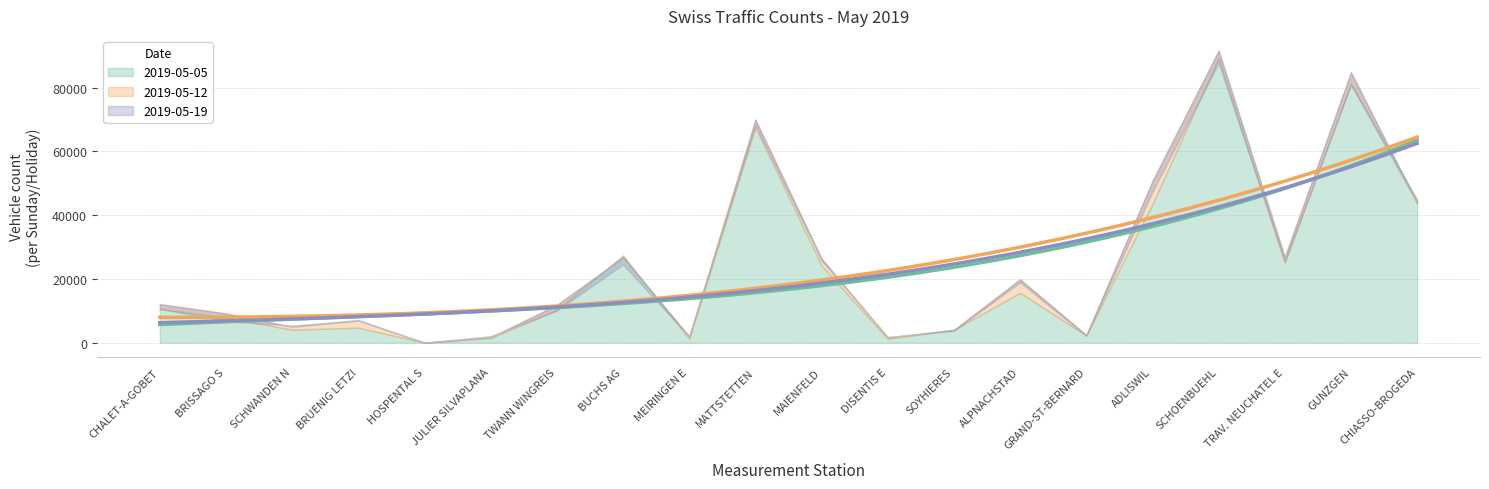

True or false: 2019-05-12 has more than 1 points higher than both neighbors.

True